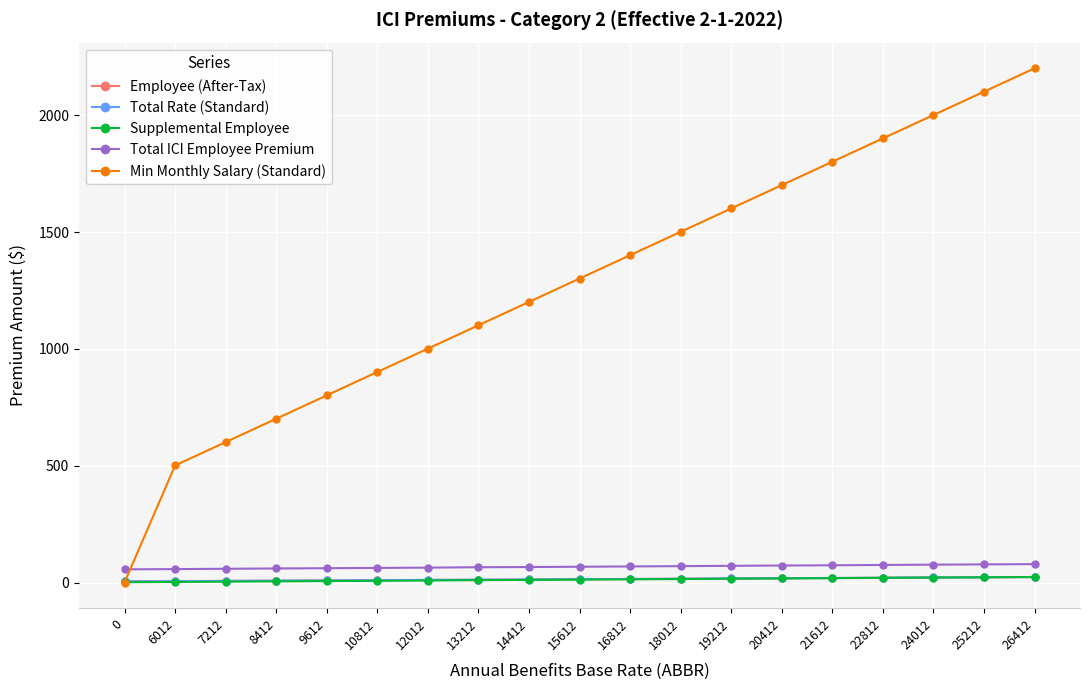

Rank the series by their maximum value, from lowest to highest.

Employee (After-Tax), Total Rate (Standard), Supplemental Employee, Total ICI Employee Premium, Min Monthly Salary (Standard)